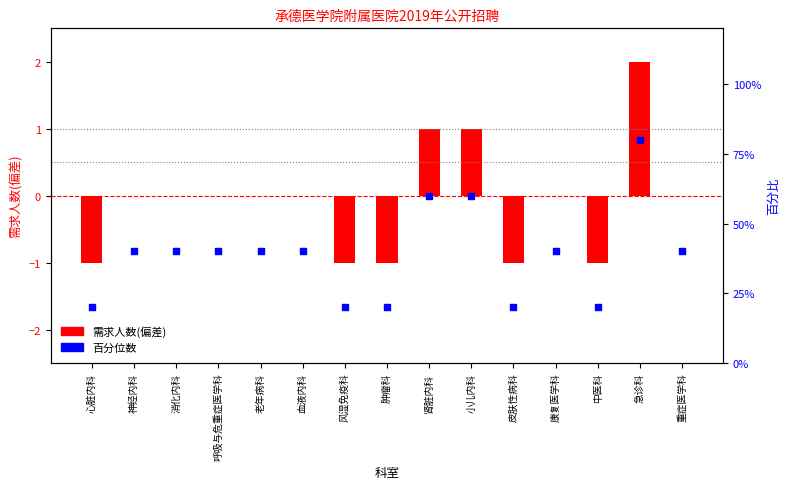

Which series has the widest spread of Y values?

需求人数百分比